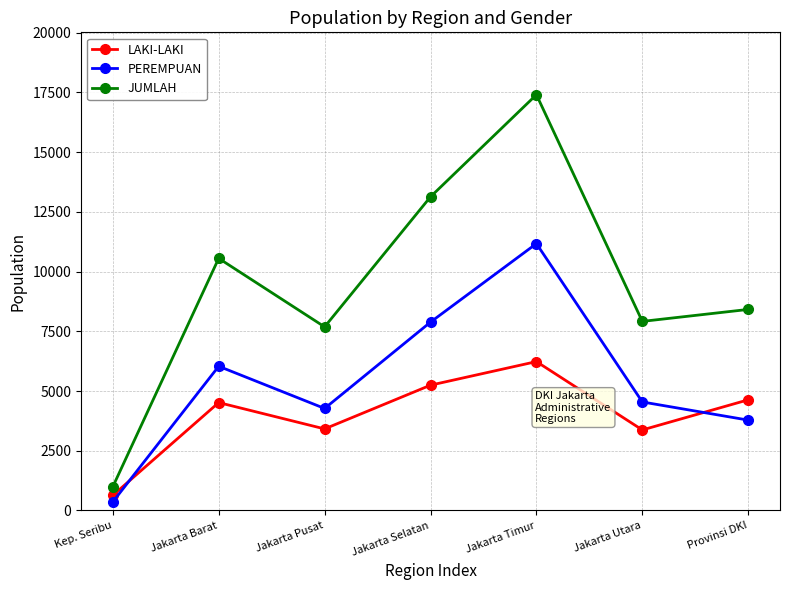

What is the label of the 6th point from the left?

Jakarta Utara